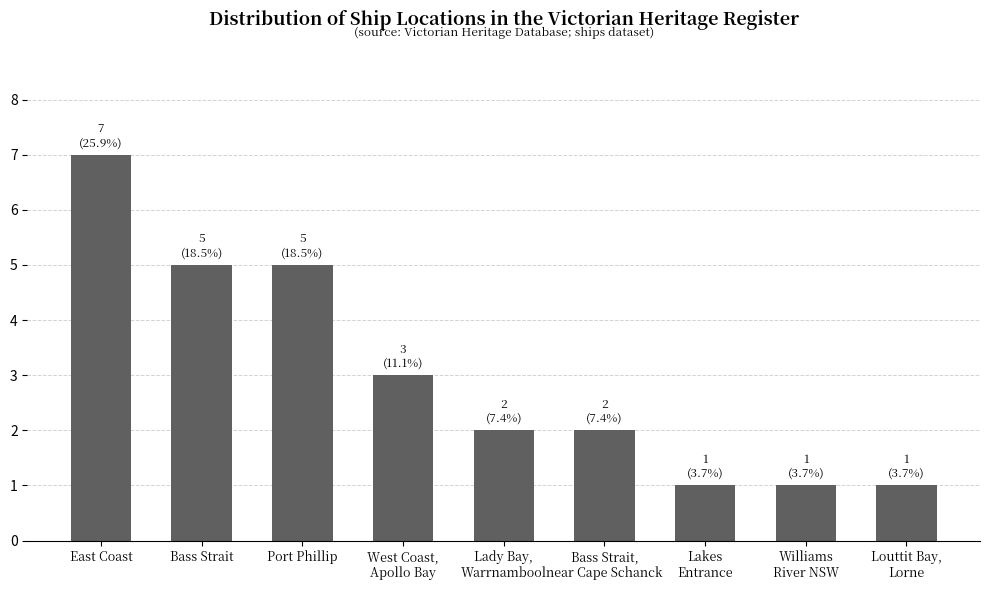

What is the sum of all values?

27